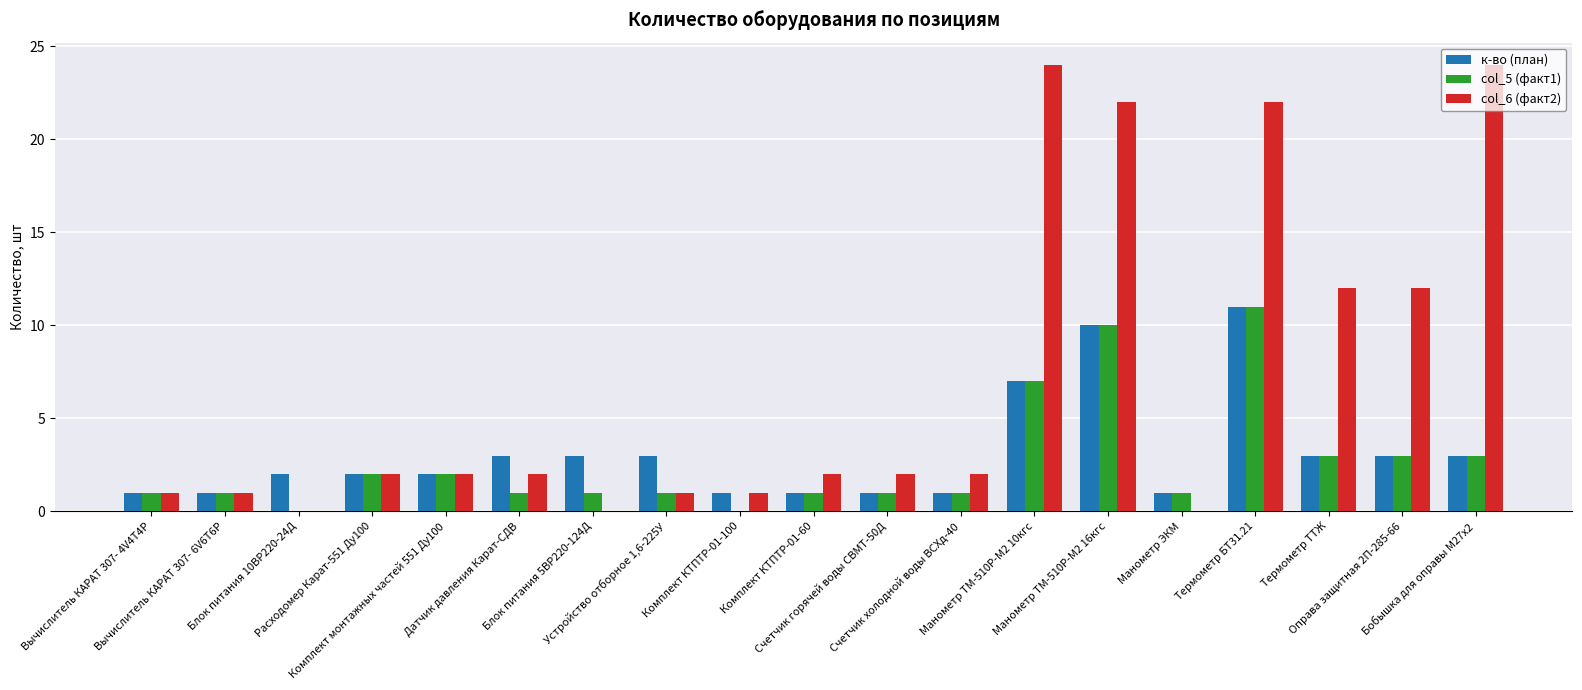

What are all the series names shown in the legend?

к-во (план), col_5 (факт1), col_6 (факт2)